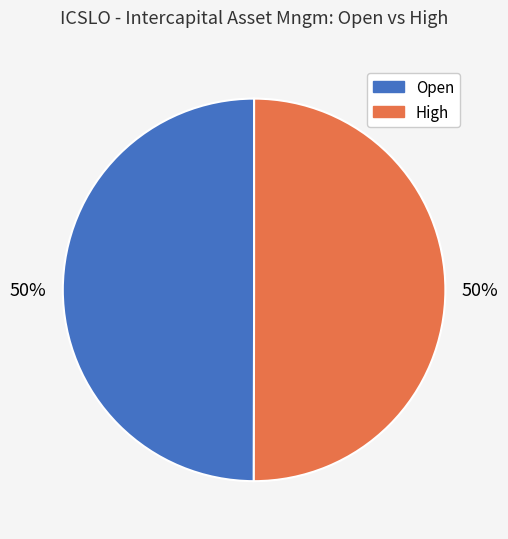

What is the ratio of the value at Open to the value at High?

1.0